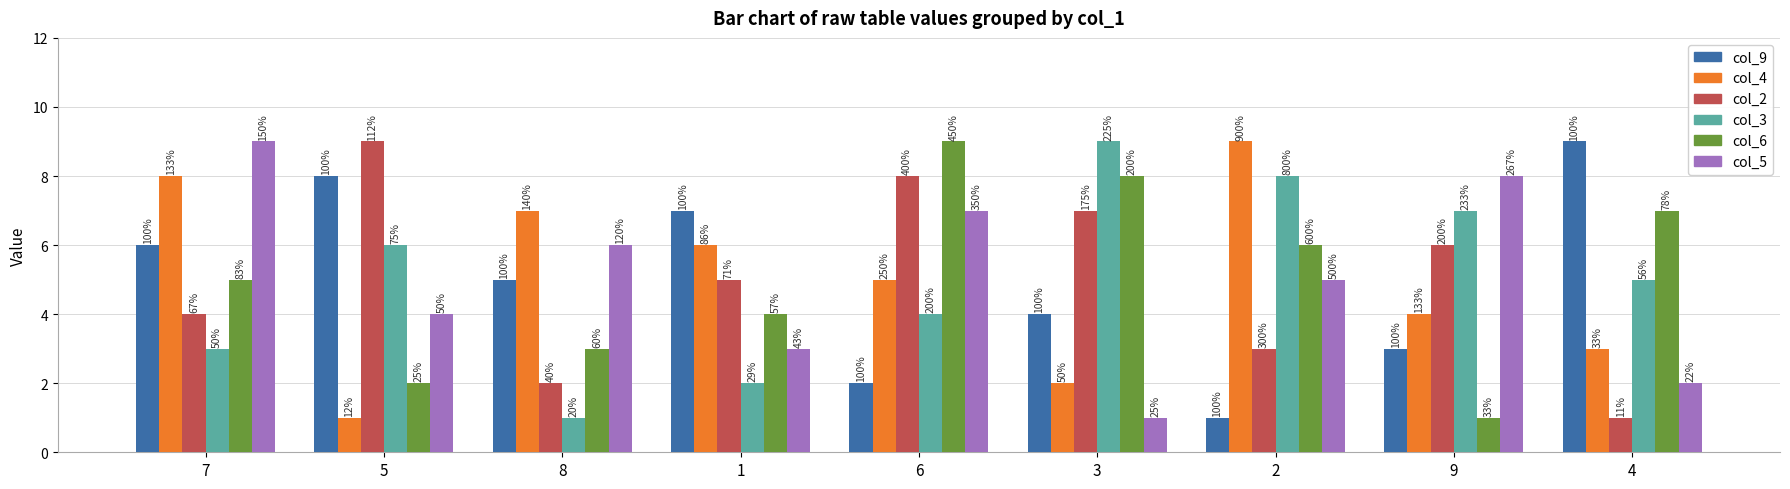

How many groups of bars are there?

9